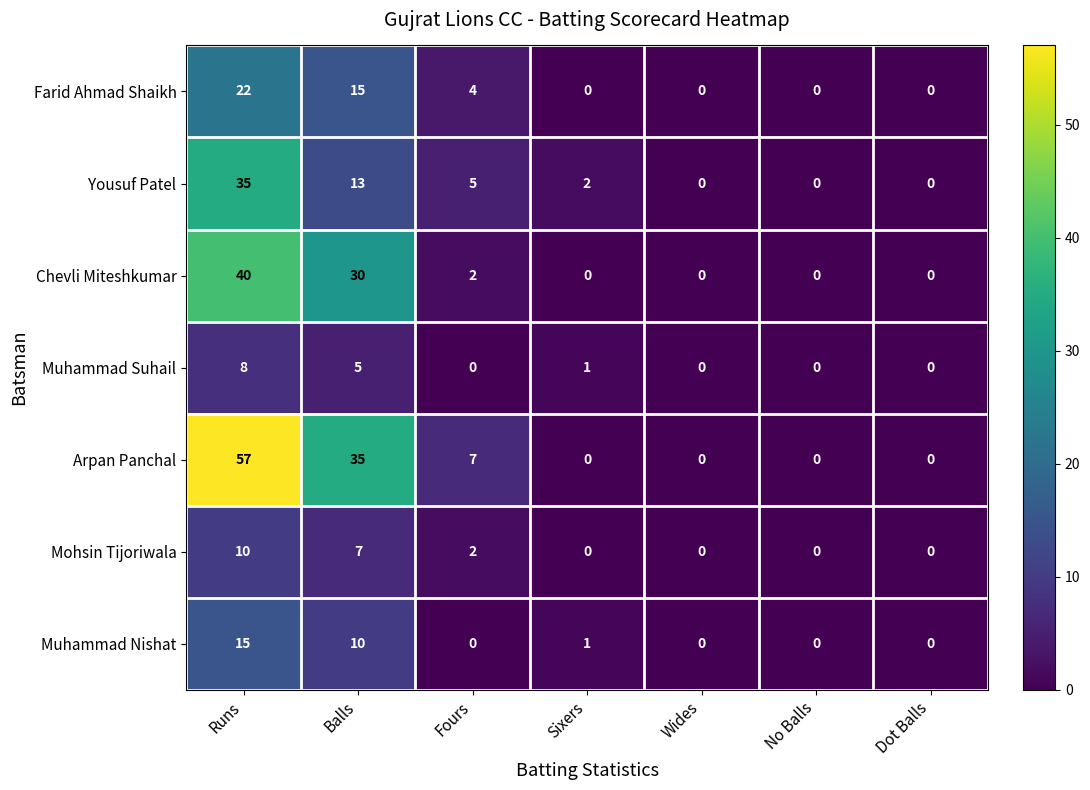

How many categories are shown in the chart?

7